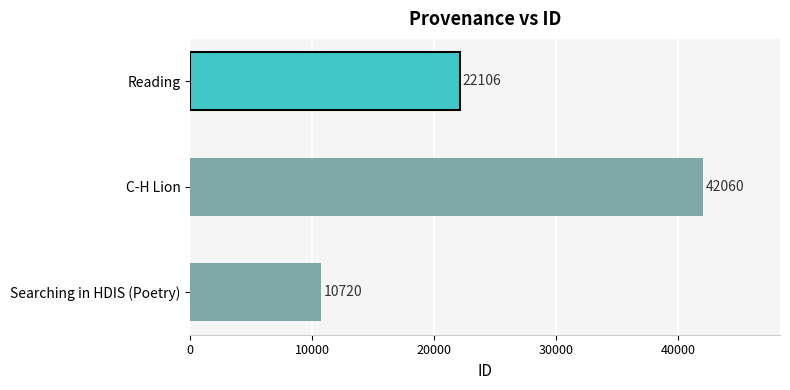

Reading bottom to top, transcribe all the data shown in this chart.

10720	42060	22106